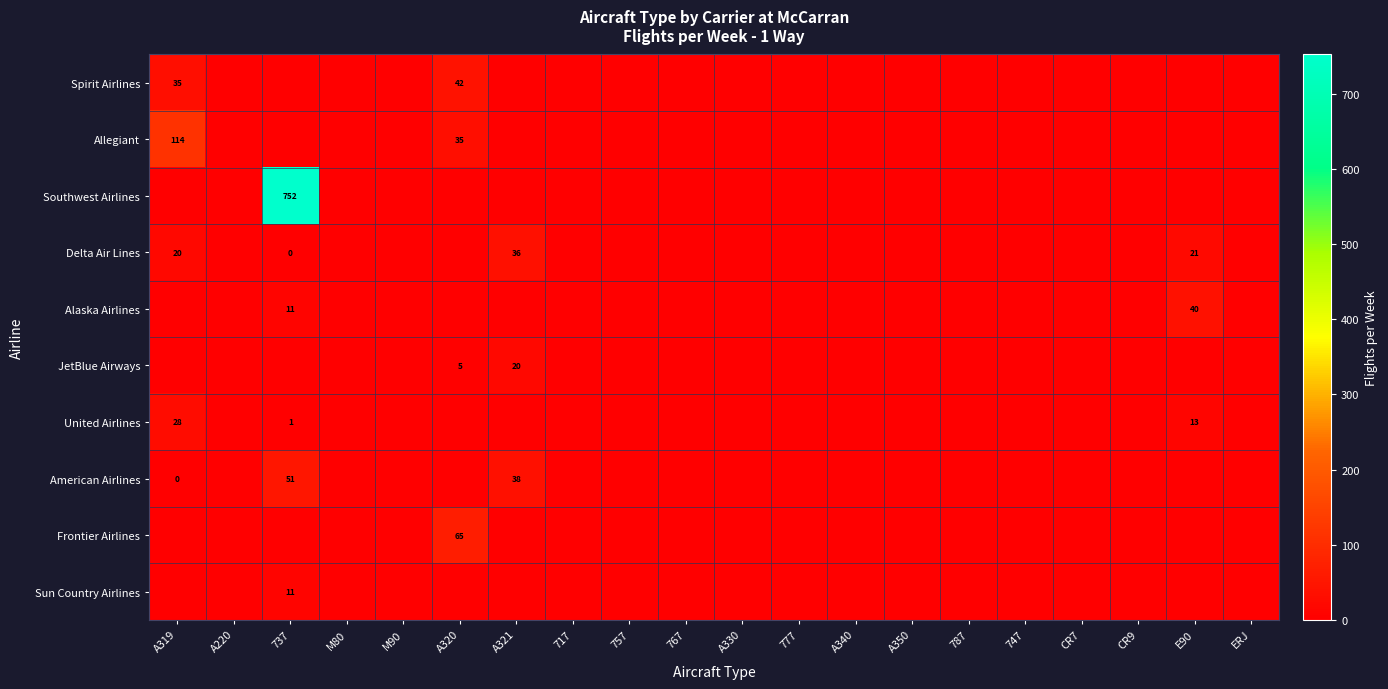

How many series are shown in this chart?

10